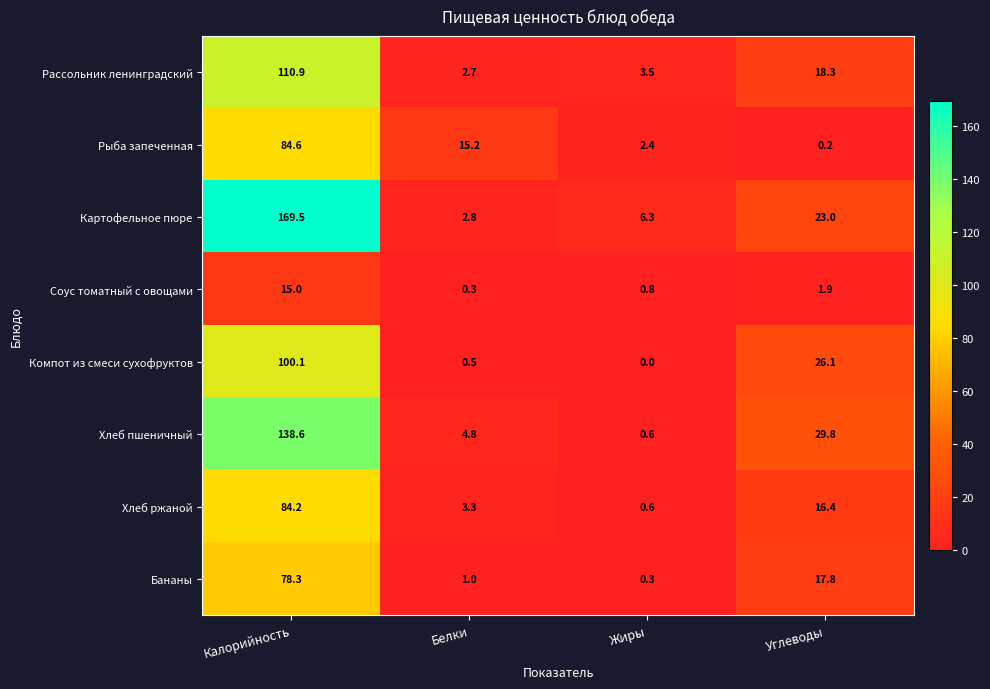

How many data points in Хлеб пшеничный are less than 29?

2